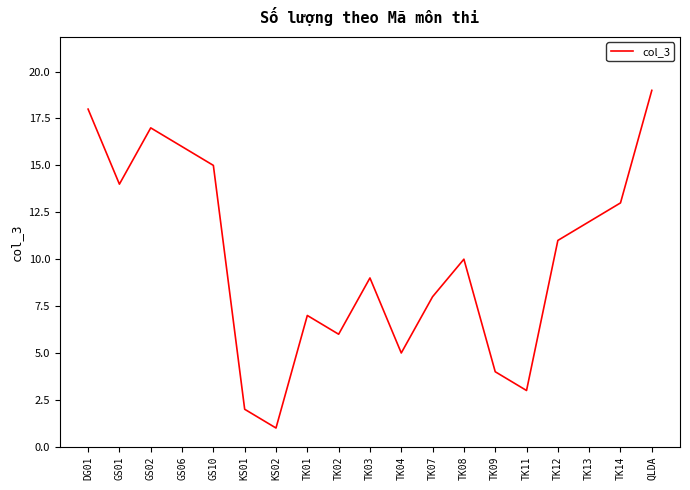

What is the ratio of the value at TK02 to the value at GS01?

0.4